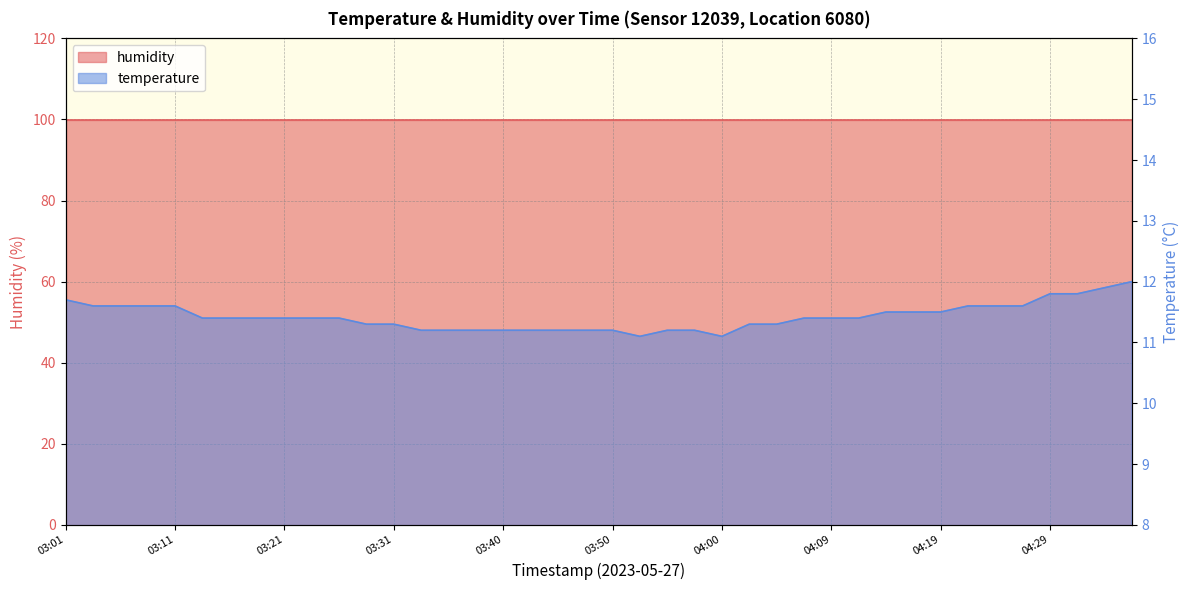

What is the label of the 39th point from the left?

04:34